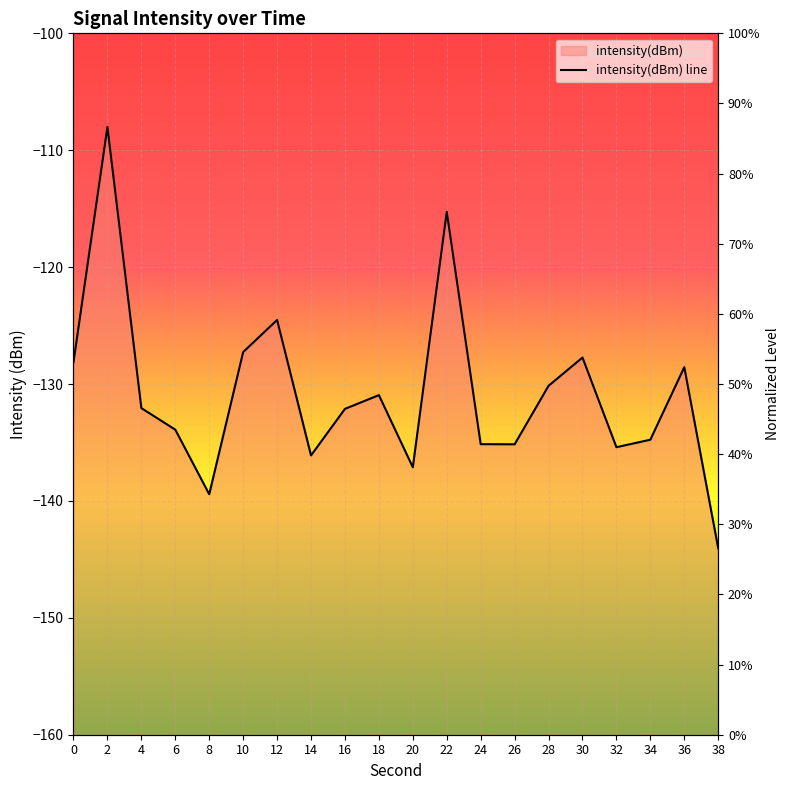

List the labels in order of value, smallest first.

38, 8, 20, 14, 32, 26, 24, 34, 6, 16, 4, 18, 28, 36, 0, 30, 10, 12, 22, 2